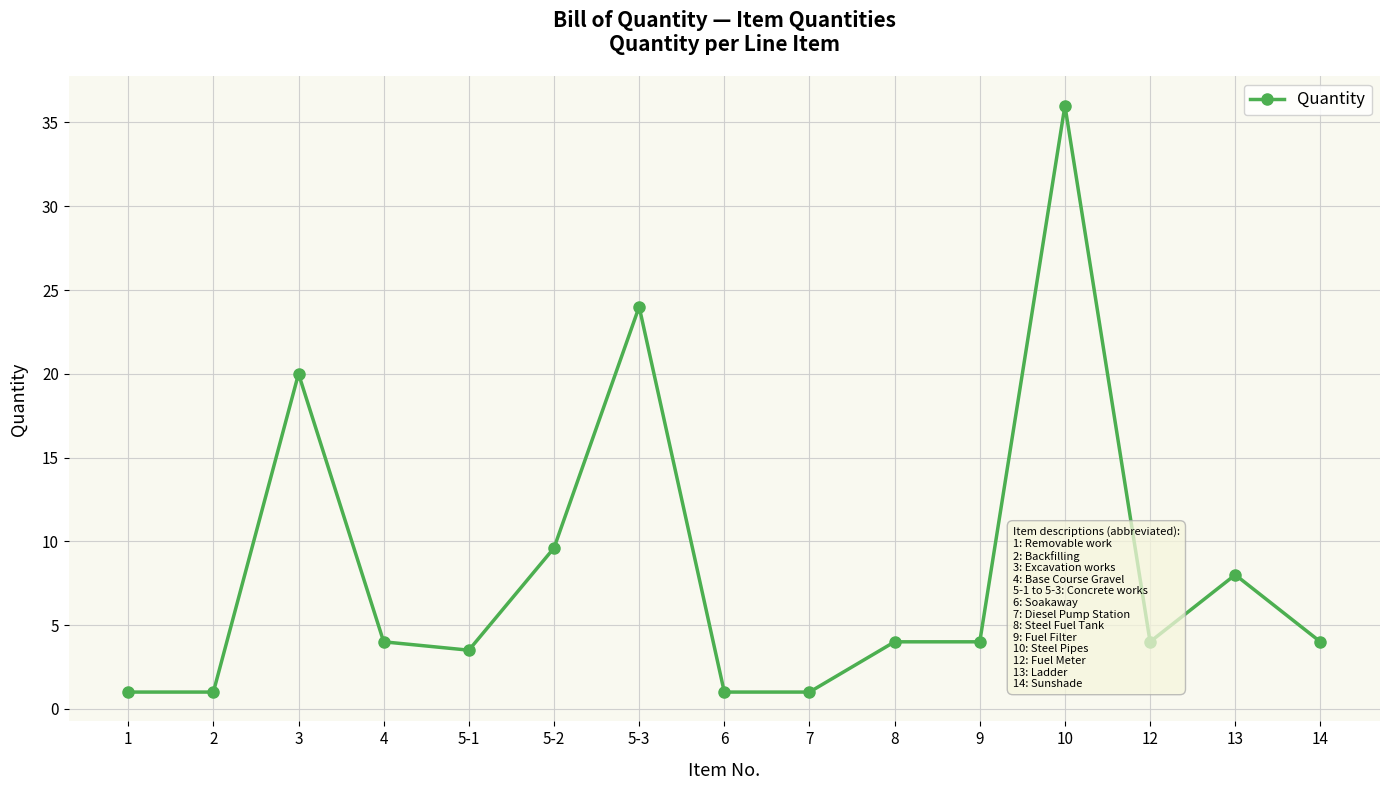

How many categories are shown in the chart?

15